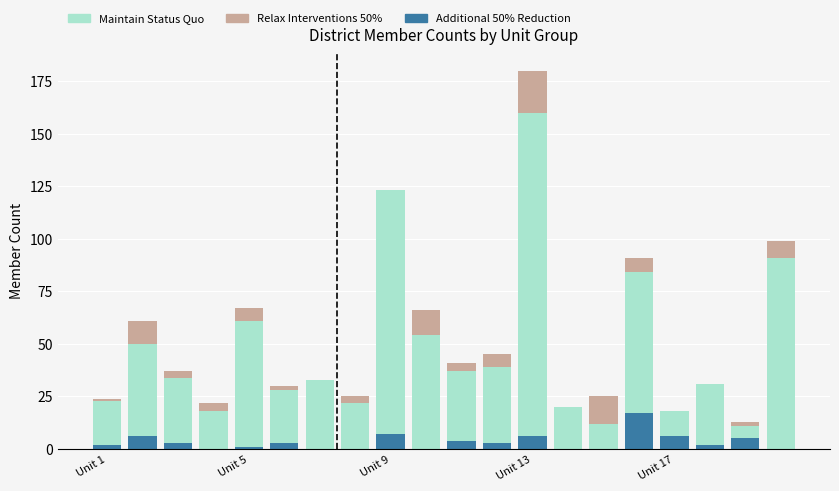

True or false: Relax Interventions 50% has a value of 82 at Unit 5.

False